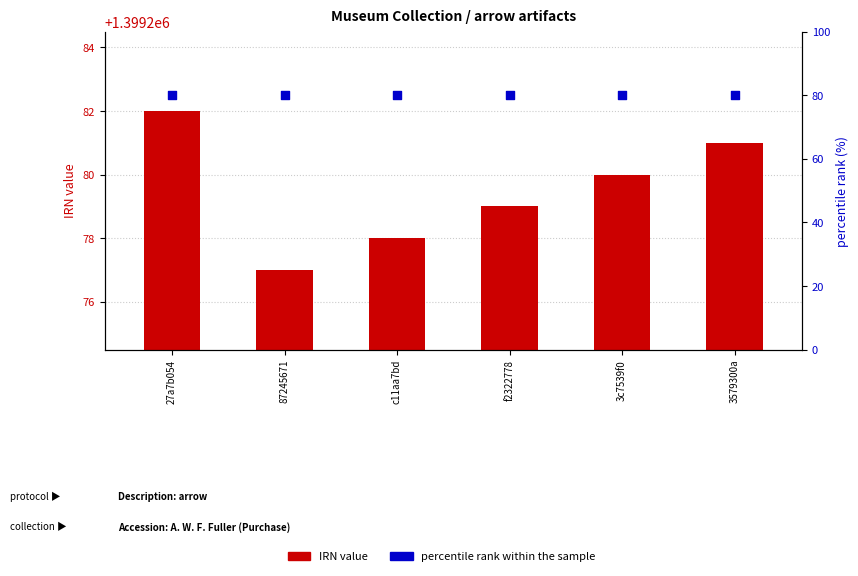

At how many categories does at least one series exceed 830739?

6